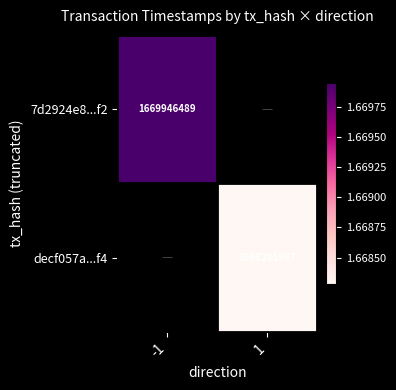

True or false: 7d2924e8...f2 has a value of 1669946489 at -1.

True